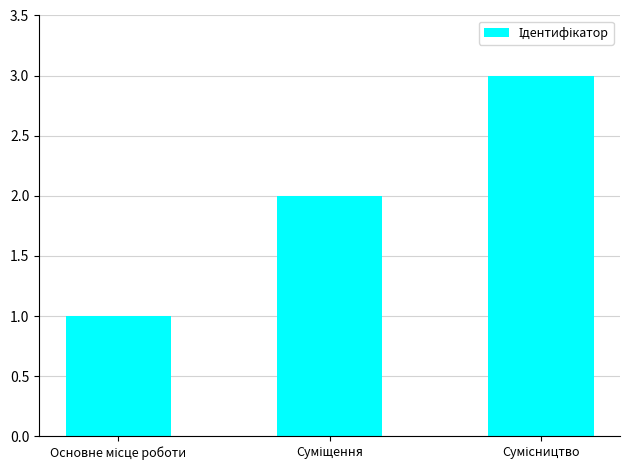

What is the greatest value displayed?

3